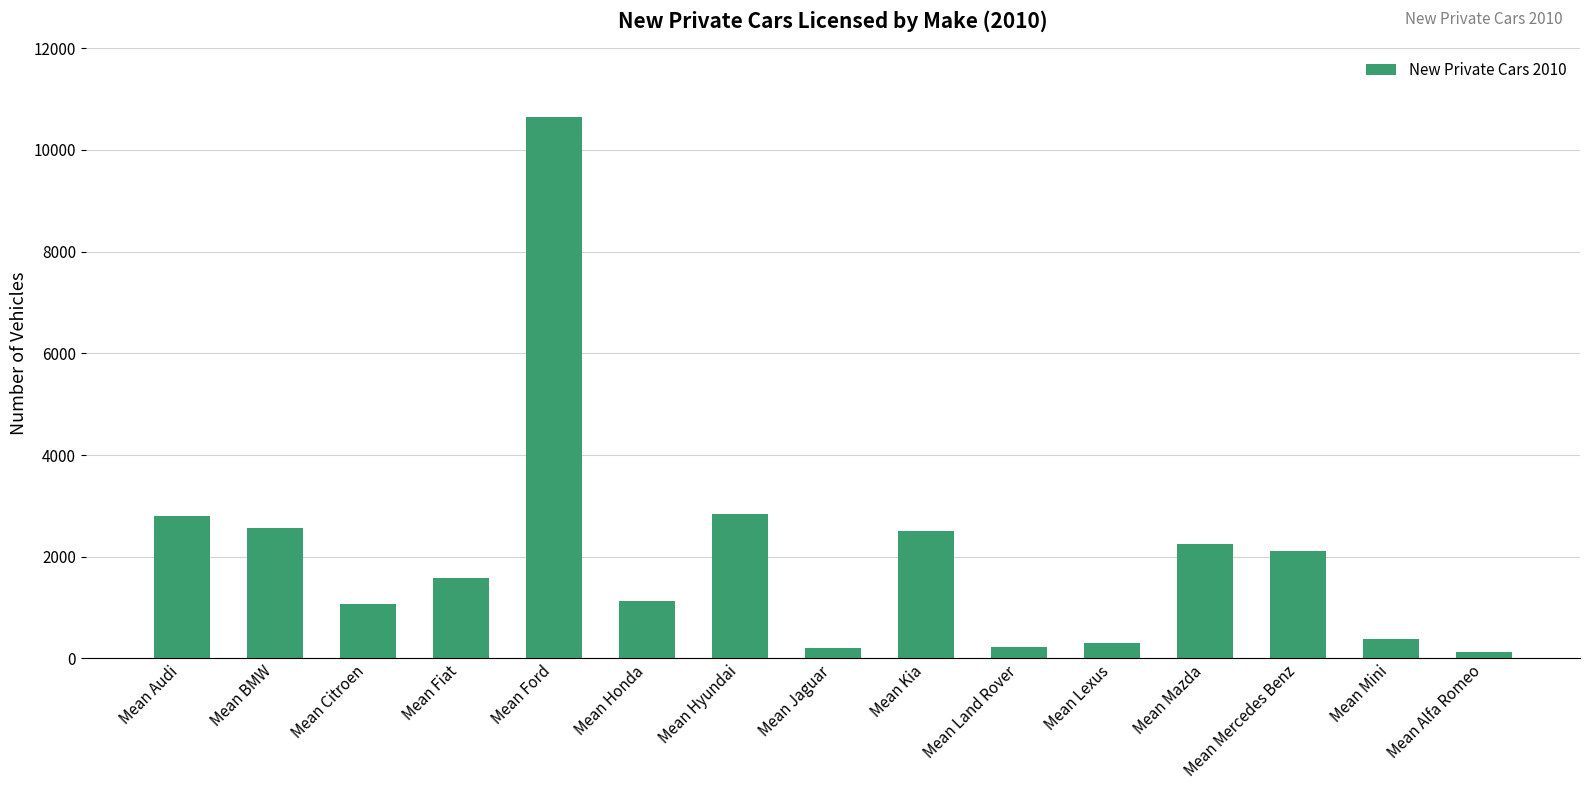

What is the minimum value shown in the chart?

135